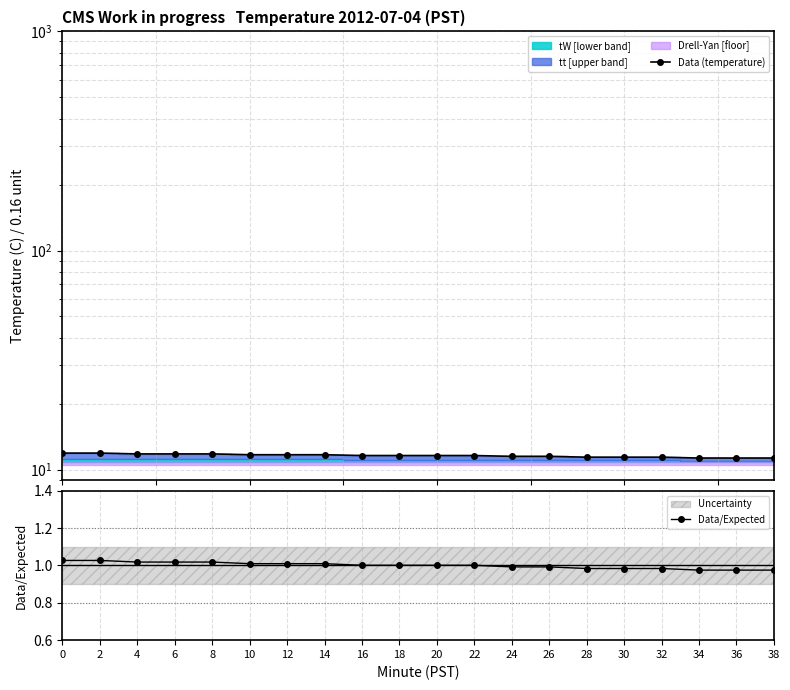

List the labels in order of Data/Expected value, smallest first.

34, 36, 38, 28, 30, 32, 24, 26, 16, 18, 20, 22, 10, 12, 14, 4, 6, 8, 0, 2